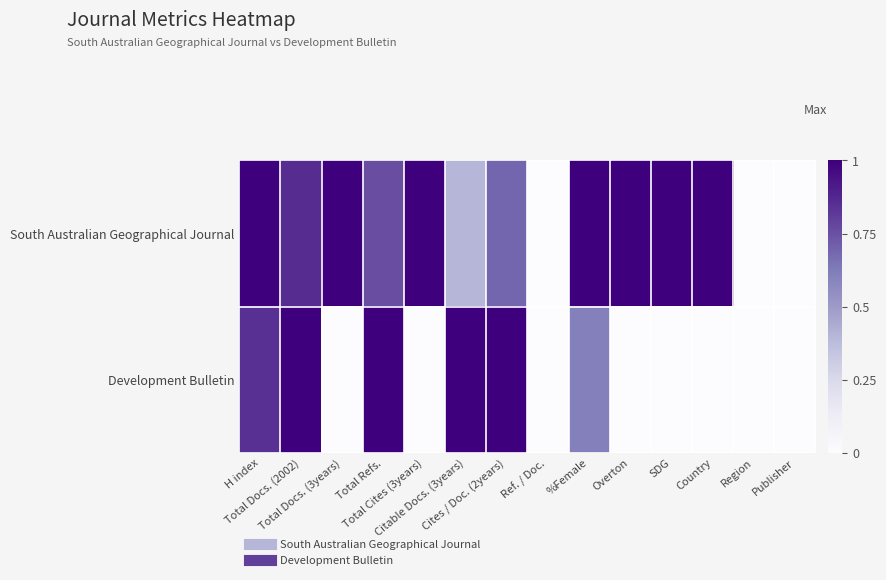

Between Citable Docs. (3years) and %Female, which series saw the biggest shift?

South Australian Geographical Journal